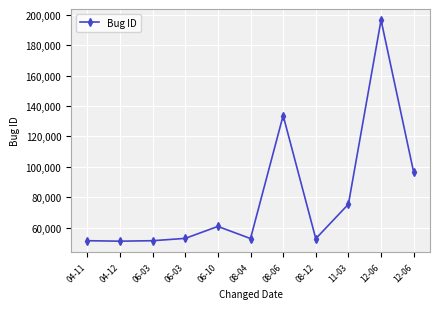

Does the chart have visible grid lines?

Yes